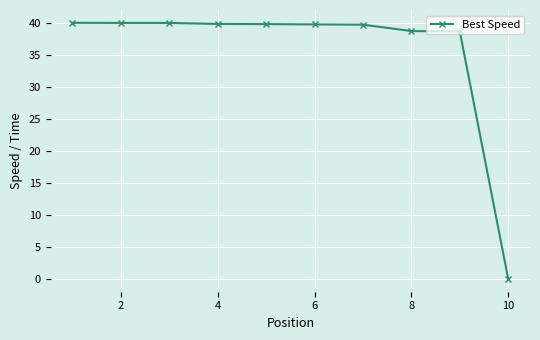

Count the number of values greater than 39.

7